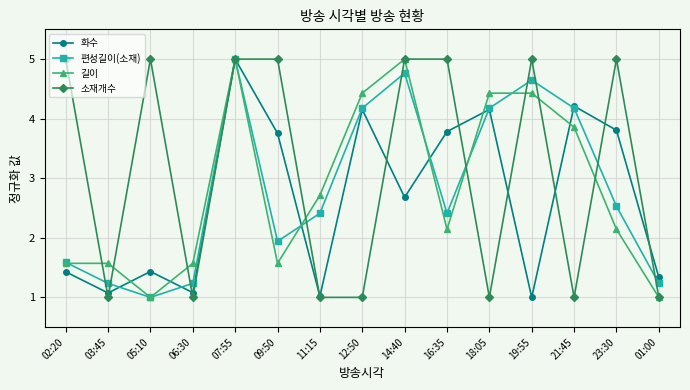

How many interior local valleys does the 편성길이(소재) series have?

3